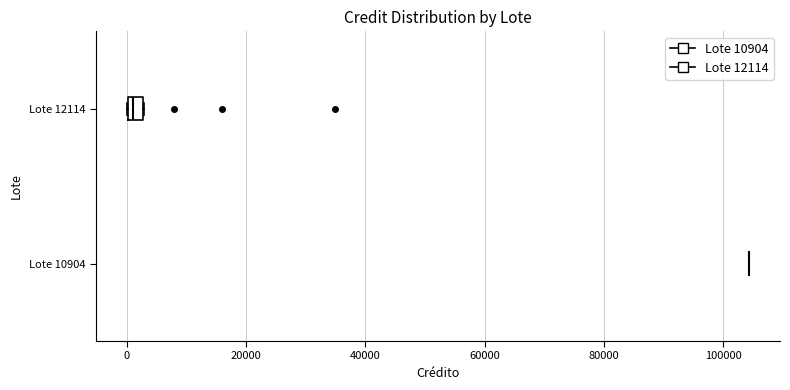

Which box is the widest, from its left edge to its right edge?

Lote 12114